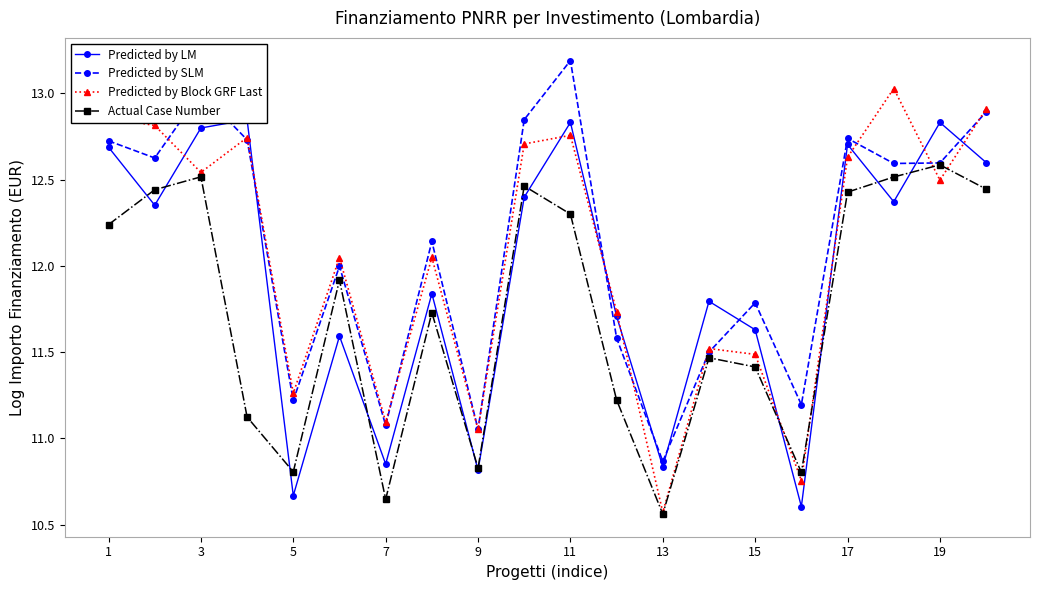

At how many categories does at least one series exceed 12?

12